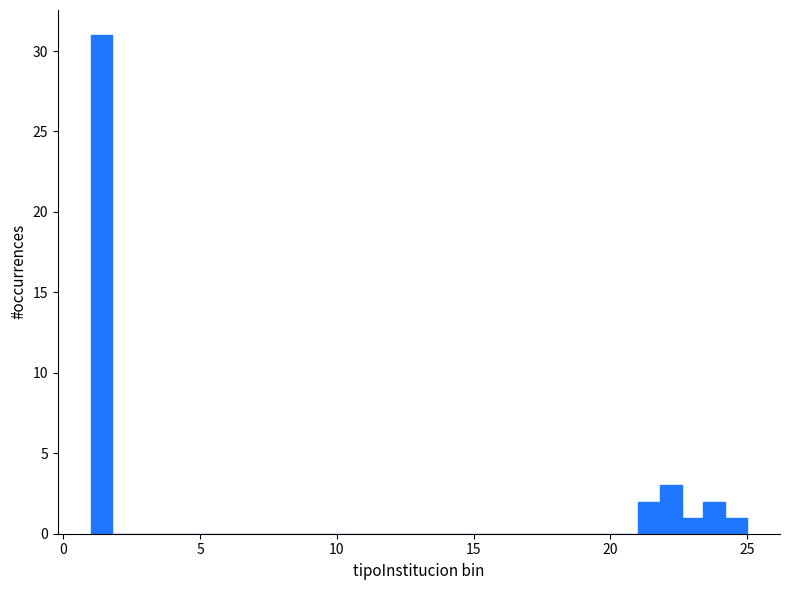

Around what value on the x-axis is the tallest bar? Give the approximate position of its centre, as read against the axis.

1.5